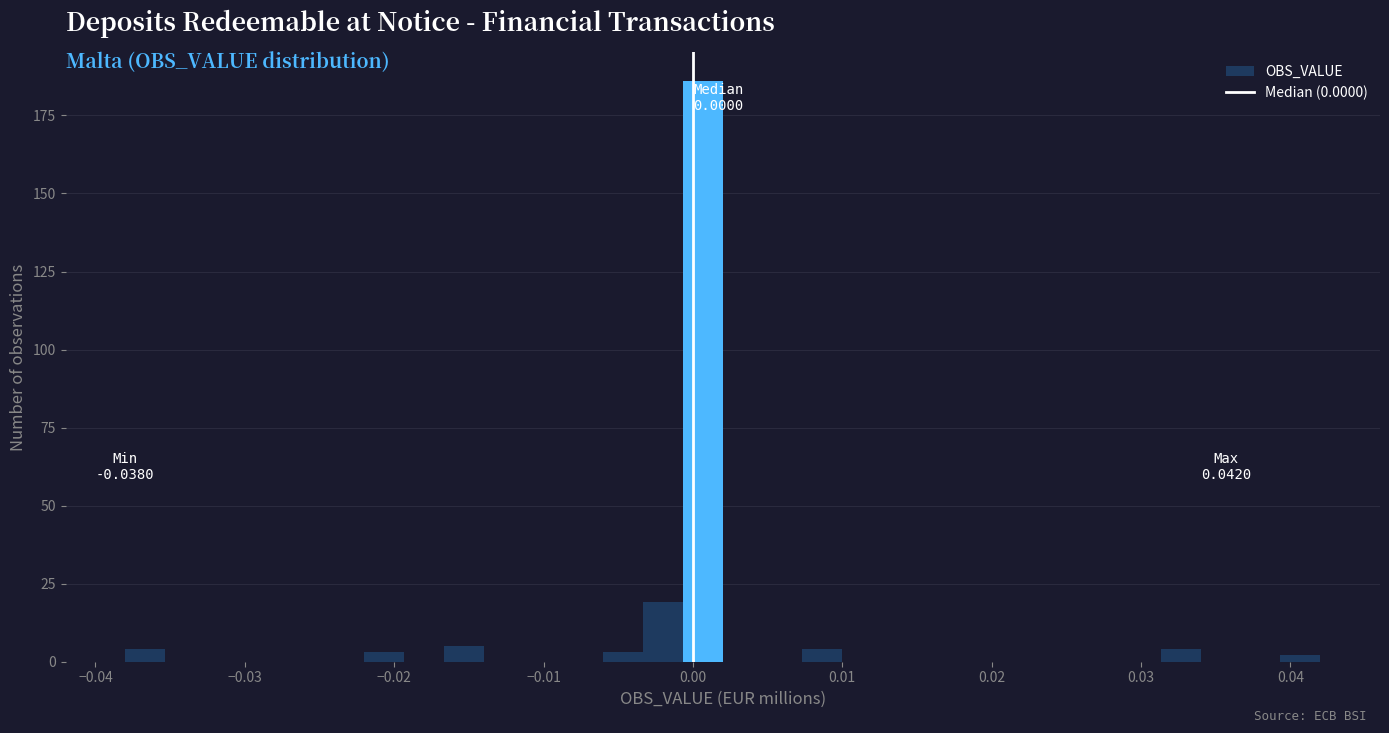

Around what value on the x-axis is the tallest bar? Give the approximate position of its centre, as read against the axis.

0.001